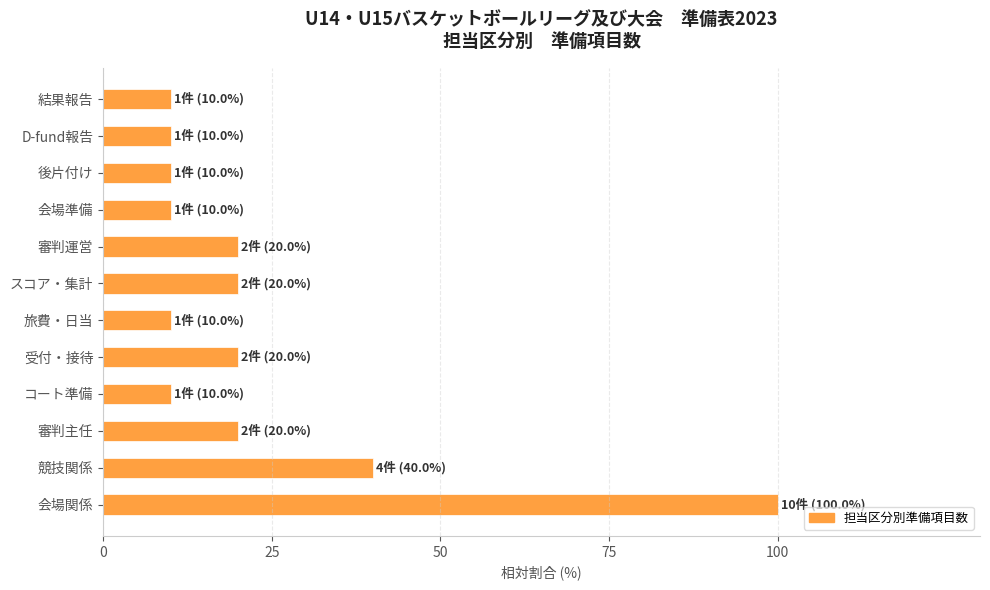

Are the bars horizontal?

Yes